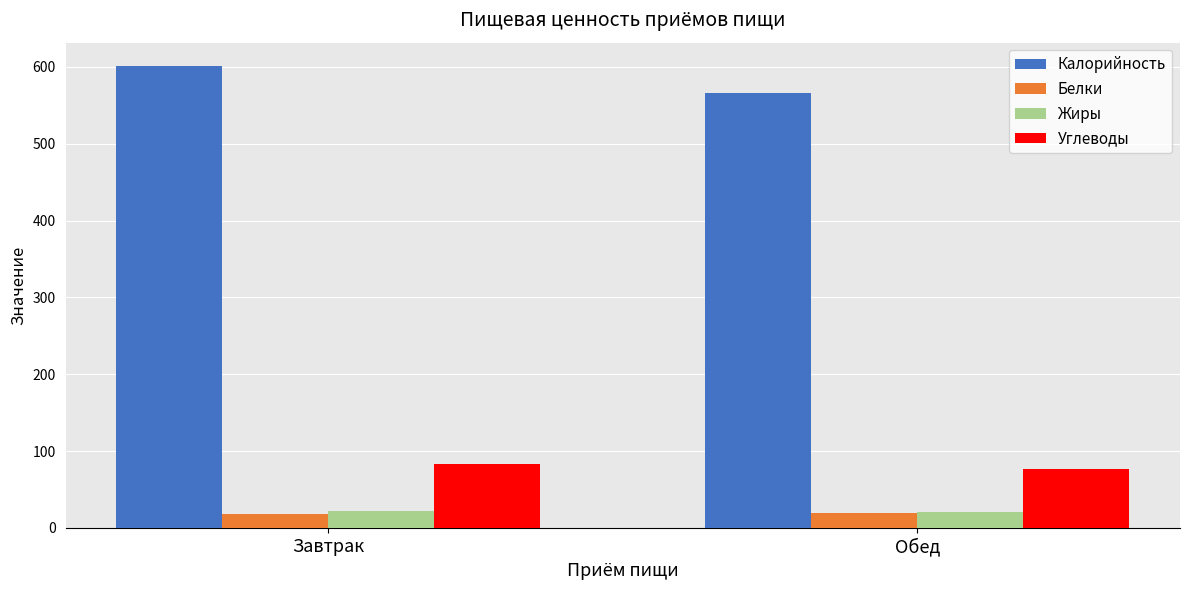

Which category has the highest value across all series?

Завтрак